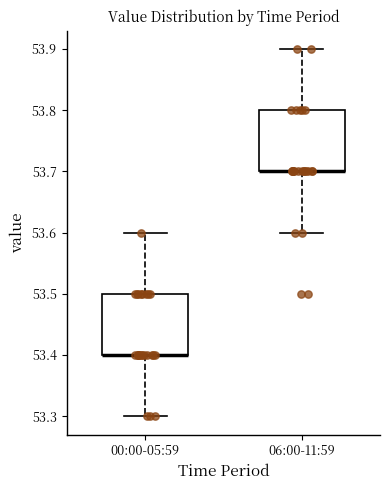

Where does the upper whisker of the box for 00:00-05:59 end on the y-axis? The values are not printed on the chart, so give them approximately, as read against the axis.

53.6